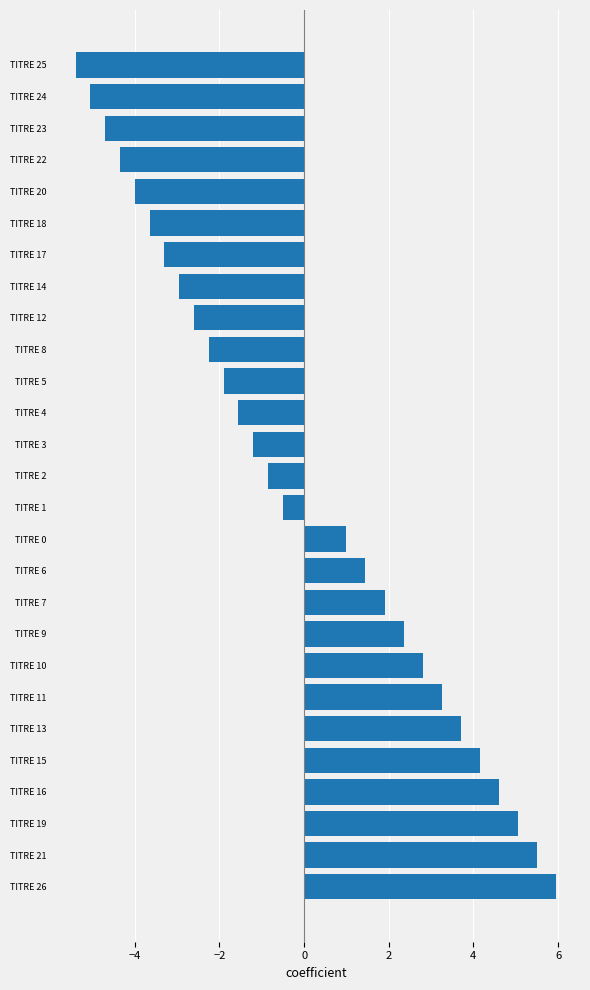

How many bars are there in total?

27